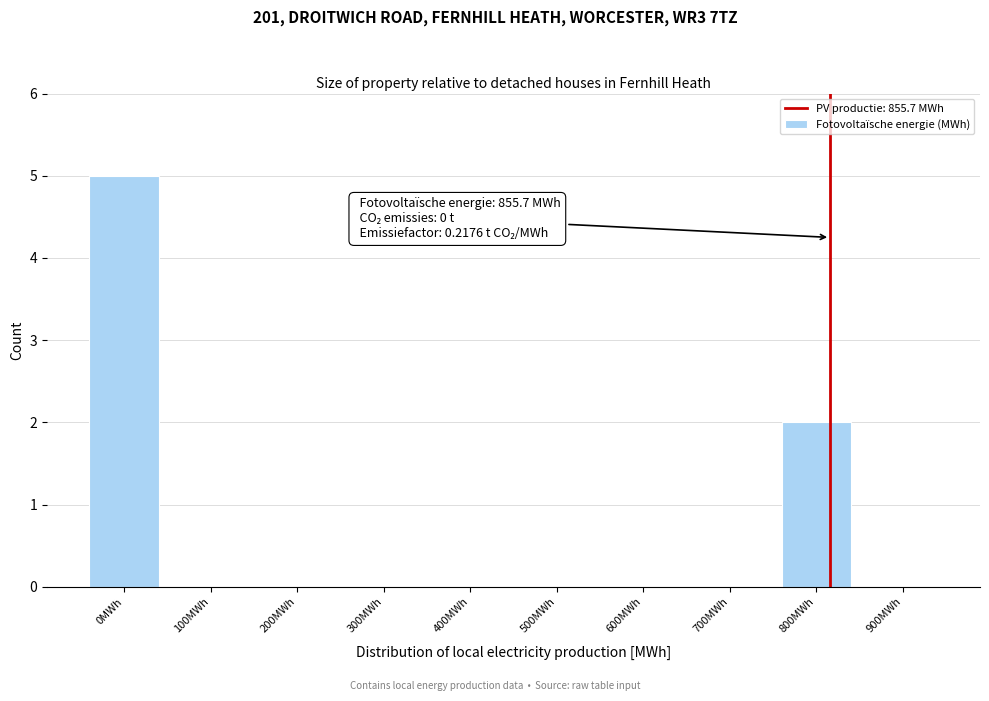

Reading left to right, transcribe all the data shown in this chart.

0MWh=5	100MWh=0	200MWh=0	300MWh=0	400MWh=0	500MWh=0	600MWh=0	700MWh=0	800MWh=2	900MWh=0